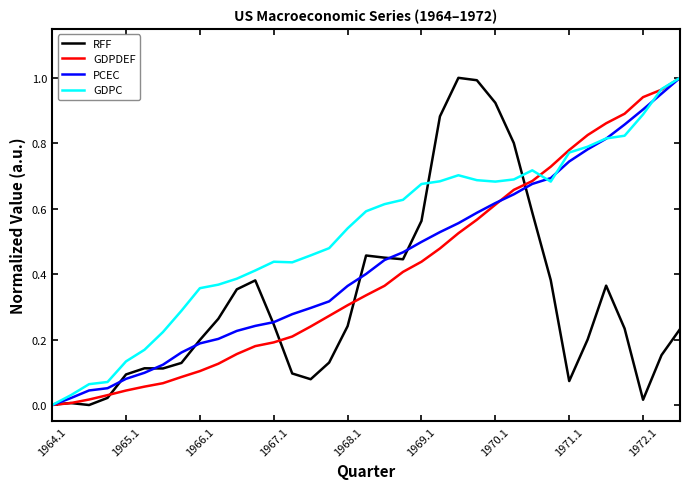

Which series has the largest total across all categories?

GDPC